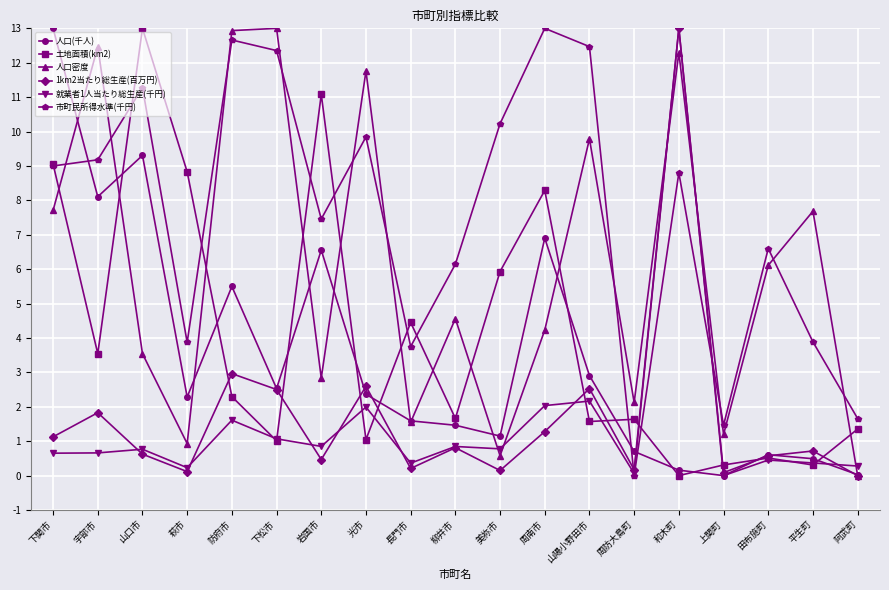

What is the label of the 11th point from the left?

美祢市